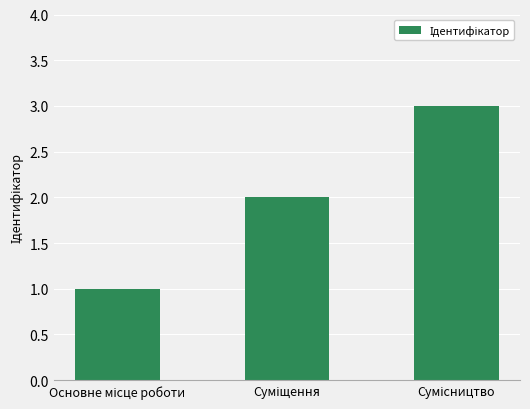

What is the greatest value displayed?

3